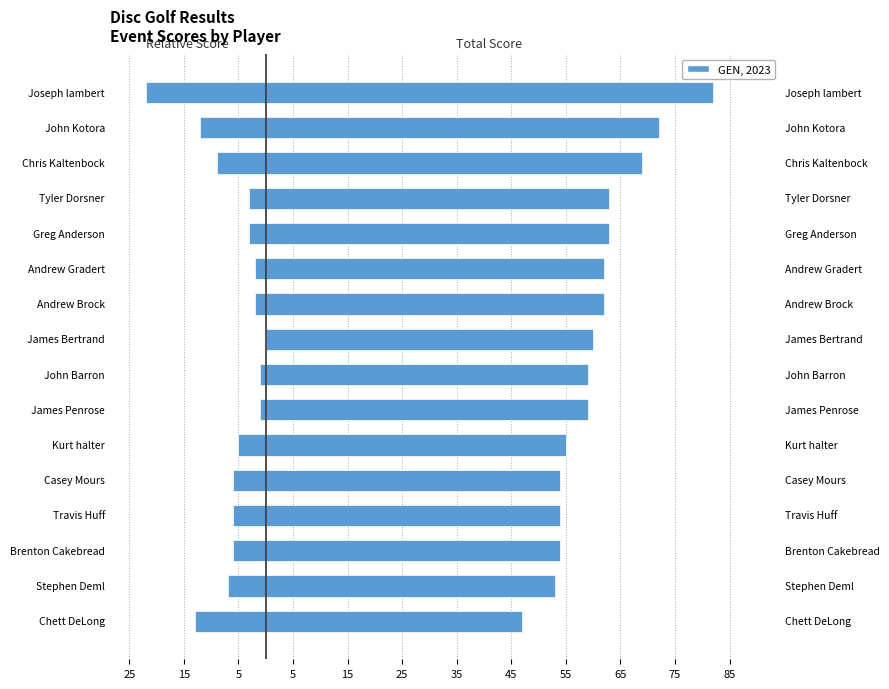

What value does the Total Score series have at Tyler Dorsner?

63